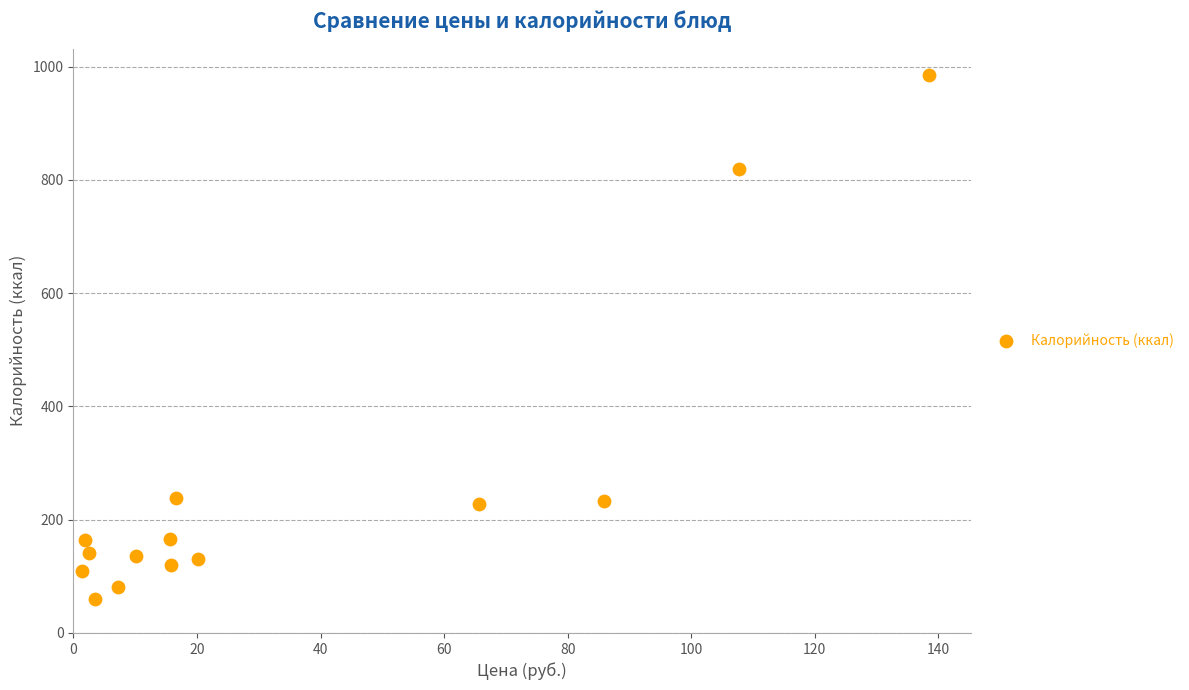

What is the range of Y values (max minus min)?

925.6